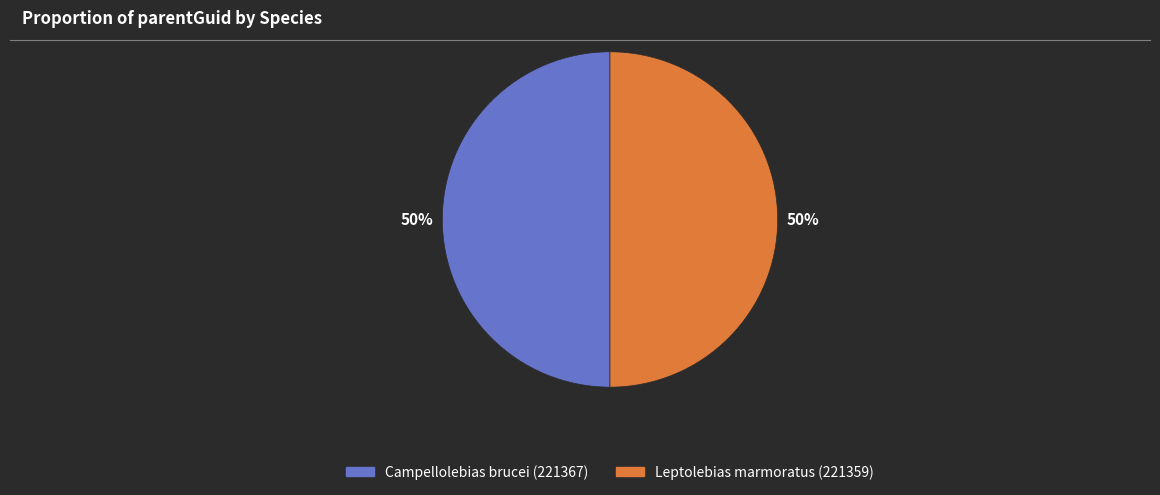

How many slices are in this pie chart?

2